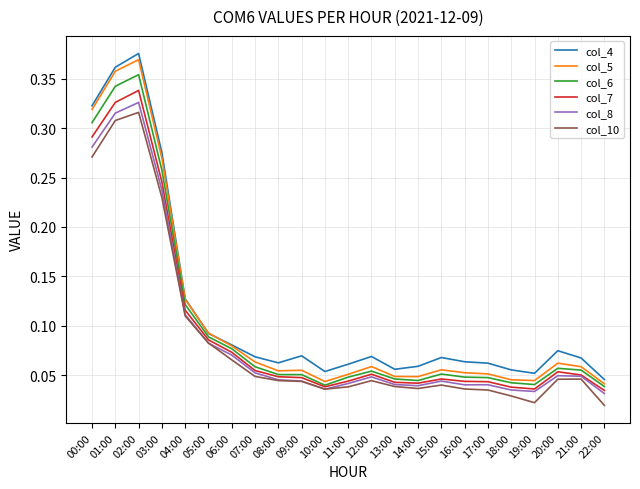

What position from the right is 18:00?

5